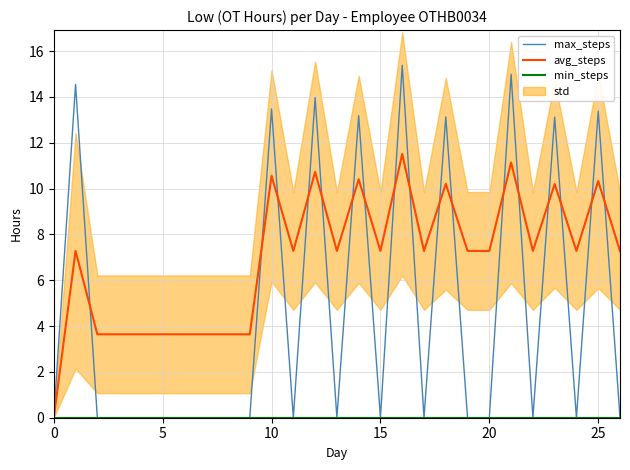

In max_steps, how many points are higher than both neighbors (excluding endpoints)?

9